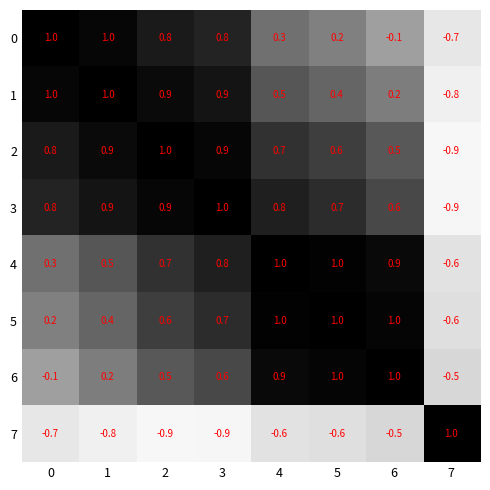

How many categories are shown in the chart?

8